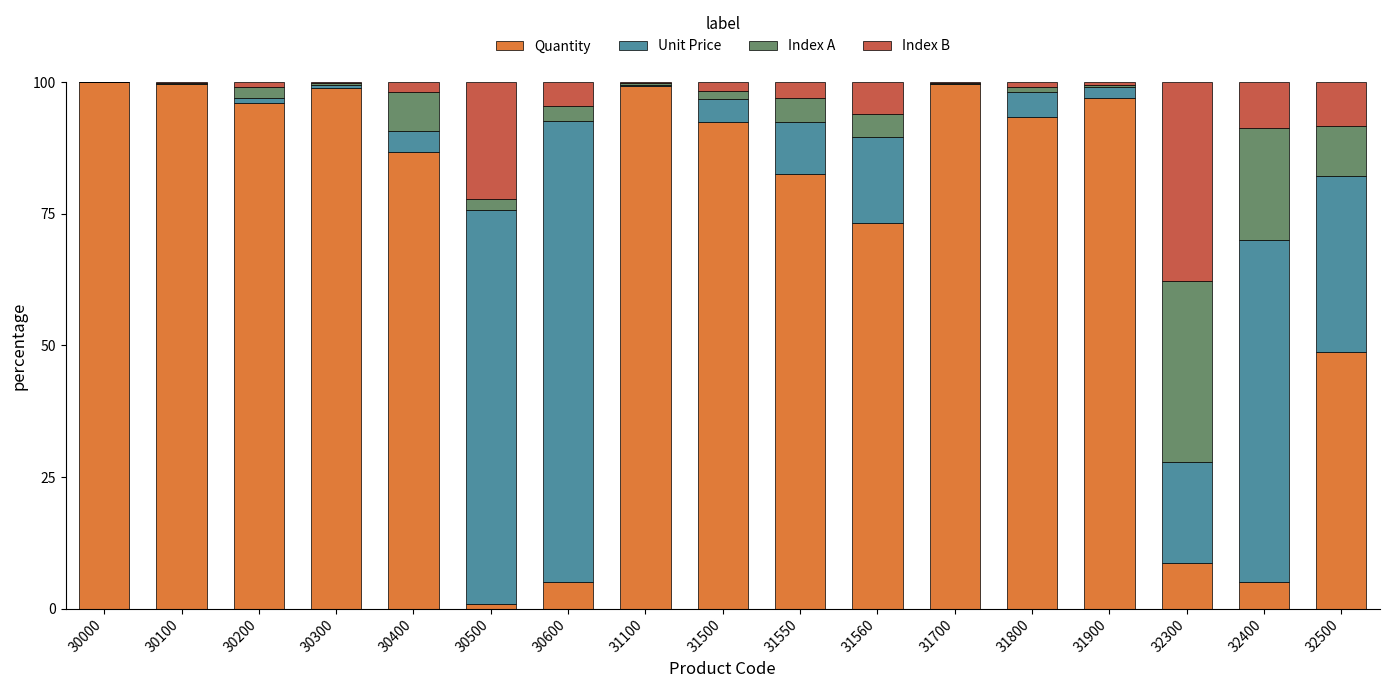

What is the total value across all series at 32300?

100.0